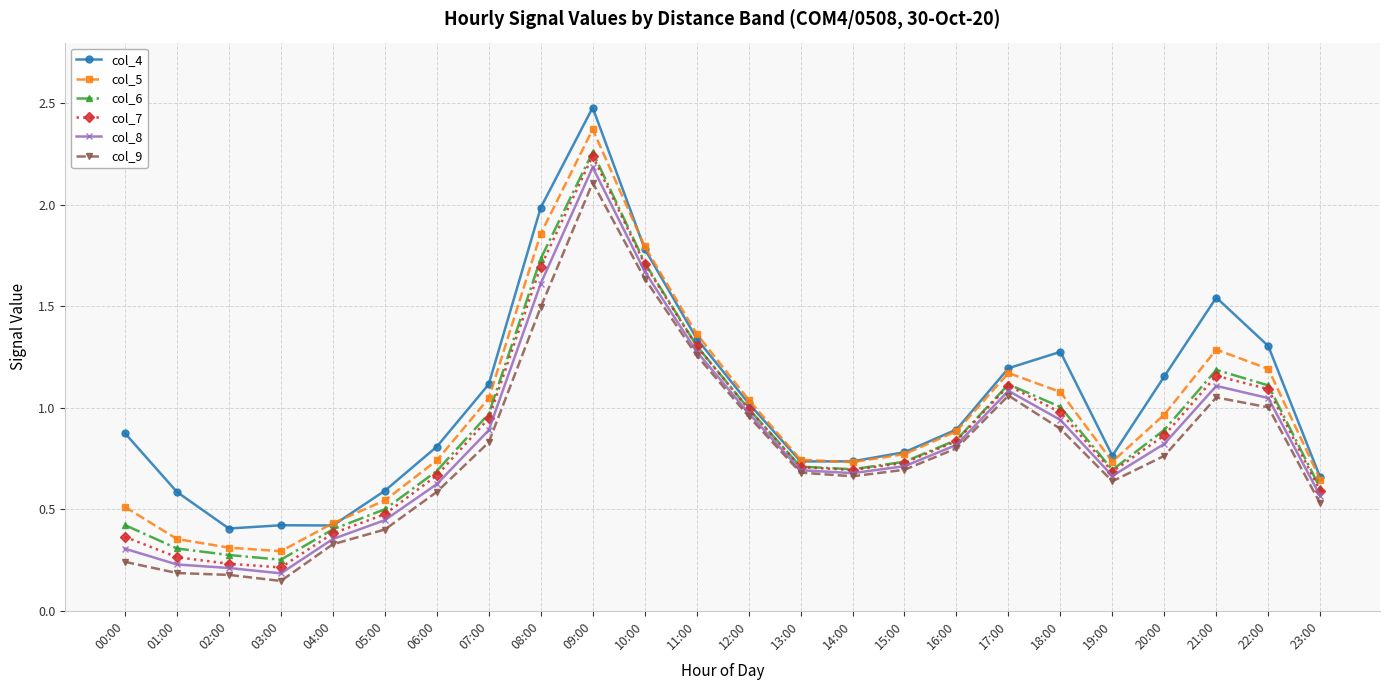

What is the label of the 1st point from the left?

00:00